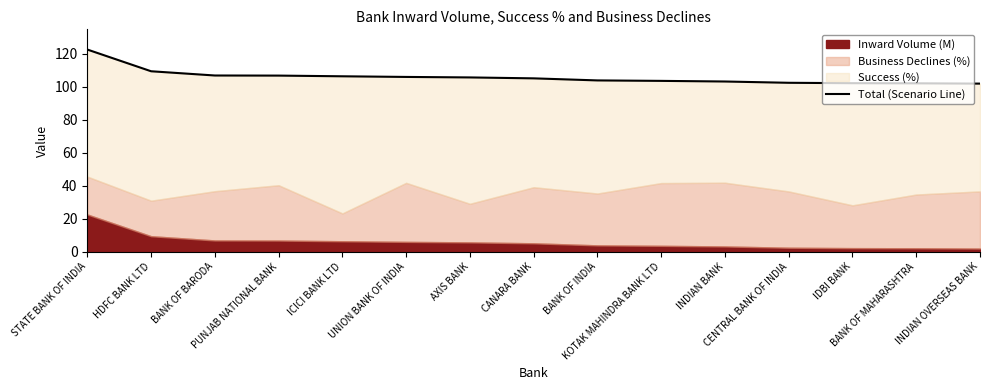

Approximately how many times larger is the value at KOTAK MAHINDRA BANK LTD compared to ICICI BANK LTD?

1.0